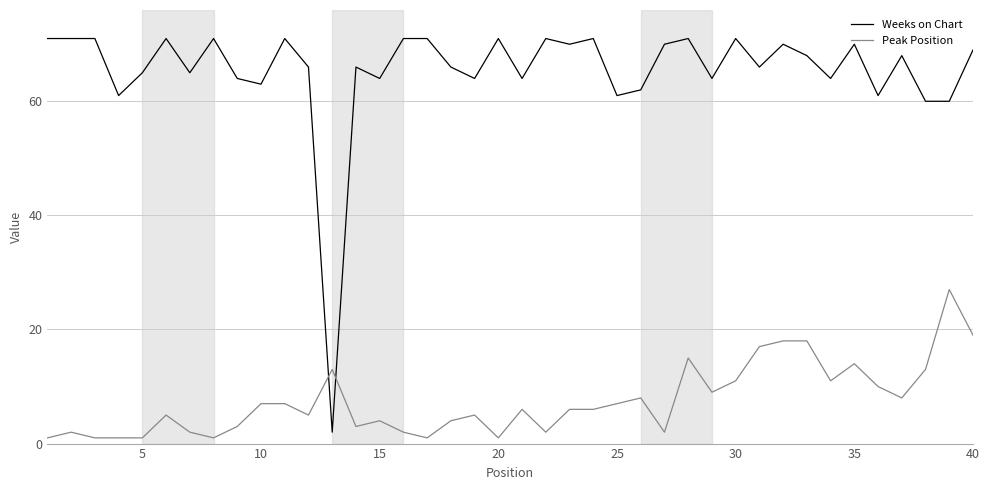

Which series has the largest range (max minus min)?

Weeks on Chart